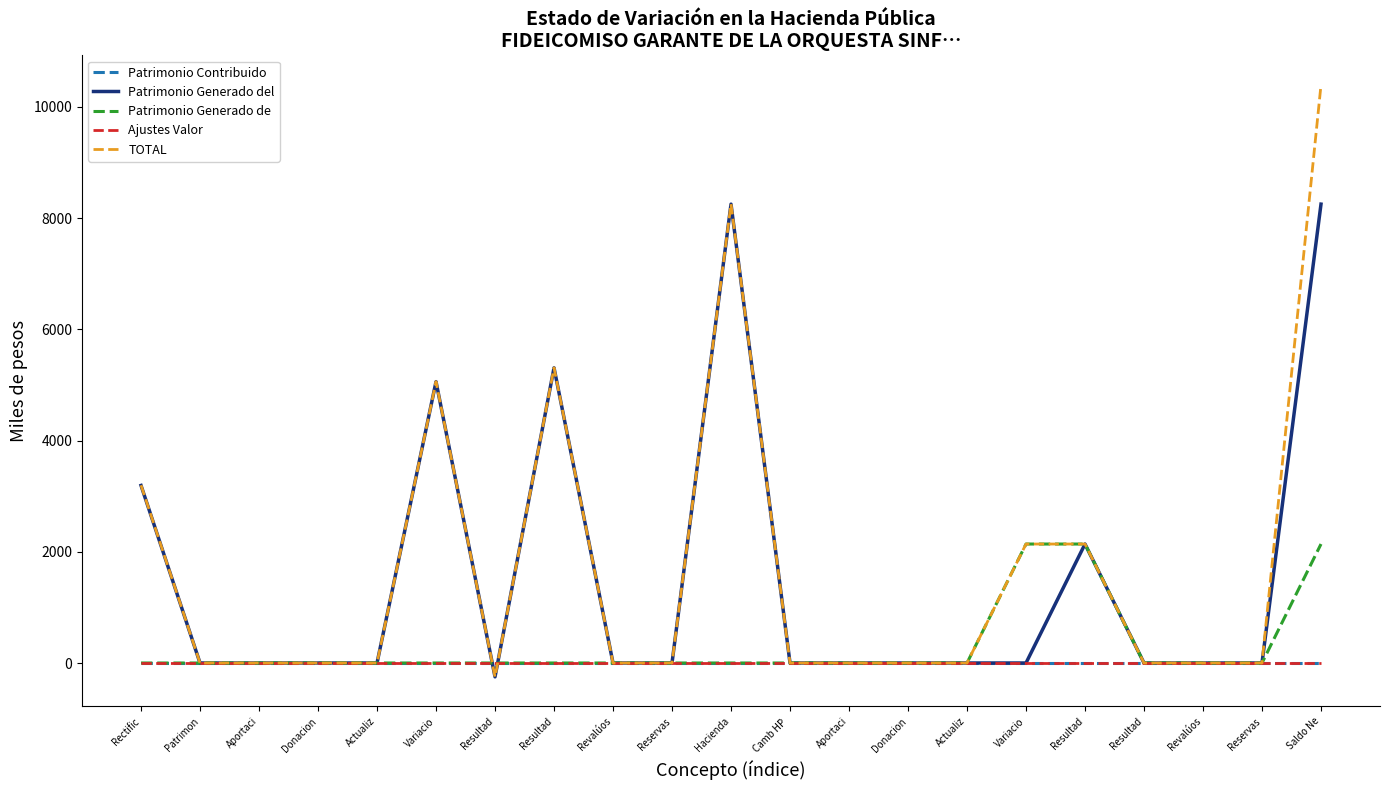

Reading left to right, extract all data points from this chart.

Patrimonio Contribuido: Rectific=0.0	Patrimon=0.0	Aportaci=0.0	Donacion=0.0	Actualiz=0.0	Variacio=0.0	Resultad=0.0	Resultad=0.0	Revalúos=0.0	Reservas=0.0	Hacienda=0.0	Camb HP =0.0	Aportaci=0.0	Donacion=0.0	Actualiz=0.0	Variacio=0.0	Resultad=0.0	Resultad=0.0	Revalúos=0.0	Reservas=0.0	Saldo Ne=0.0
Patrimonio Generado del: Rectific=3192.0	Patrimon=0.0	Aportaci=0.0	Donacion=0.0	Actualiz=0.0	Variacio=5058.0	Resultad=-249.1	Resultad=5307.1	Revalúos=0.0	Reservas=0.0	Hacienda=8250.0	Camb HP =0.0	Aportaci=0.0	Donacion=0.0	Actualiz=0.0	Variacio=0.0	Resultad=2139.0	Resultad=0.0	Revalúos=0.0	Reservas=0.0	Saldo Ne=8250.0
Patrimonio Generado de: Rectific=0.0	Patrimon=0.0	Aportaci=0.0	Donacion=0.0	Actualiz=0.0	Variacio=0.0	Resultad=0.0	Resultad=0.0	Revalúos=0.0	Reservas=0.0	Hacienda=0.0	Camb HP =0.0	Aportaci=0.0	Donacion=0.0	Actualiz=0.0	Variacio=2139.0	Resultad=2139.0	Resultad=0.0	Revalúos=0.0	Reservas=0.0	Saldo Ne=2139.0
Ajustes Valor: Rectific=0.0	Patrimon=0.0	Aportaci=0.0	Donacion=0.0	Actualiz=0.0	Variacio=0.0	Resultad=0.0	Resultad=0.0	Revalúos=0.0	Reservas=0.0	Hacienda=0.0	Camb HP =0.0	Aportaci=0.0	Donacion=0.0	Actualiz=0.0	Variacio=0.0	Resultad=0.0	Resultad=0.0	Revalúos=0.0	Reservas=0.0	Saldo Ne=0.0
TOTAL: Rectific=3196.0	Patrimon=0.0	Aportaci=0.0	Donacion=0.0	Actualiz=0.0	Variacio=5058.0	Resultad=-249.1	Resultad=5307.1	Revalúos=0.0	Reservas=0.0	Hacienda=8254.0	Camb HP =0.0	Aportaci=0.0	Donacion=0.0	Actualiz=0.0	Variacio=2139.0	Resultad=2139.0	Resultad=0.0	Revalúos=0.0	Reservas=0.0	Saldo Ne=10393.0